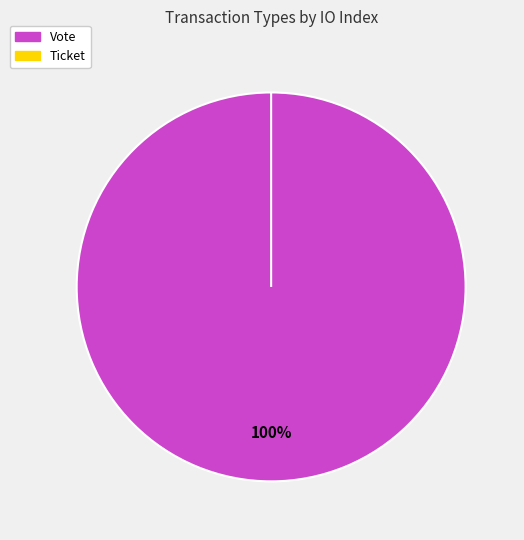

Is the sum of Vote and Ticket greater than half?

Yes